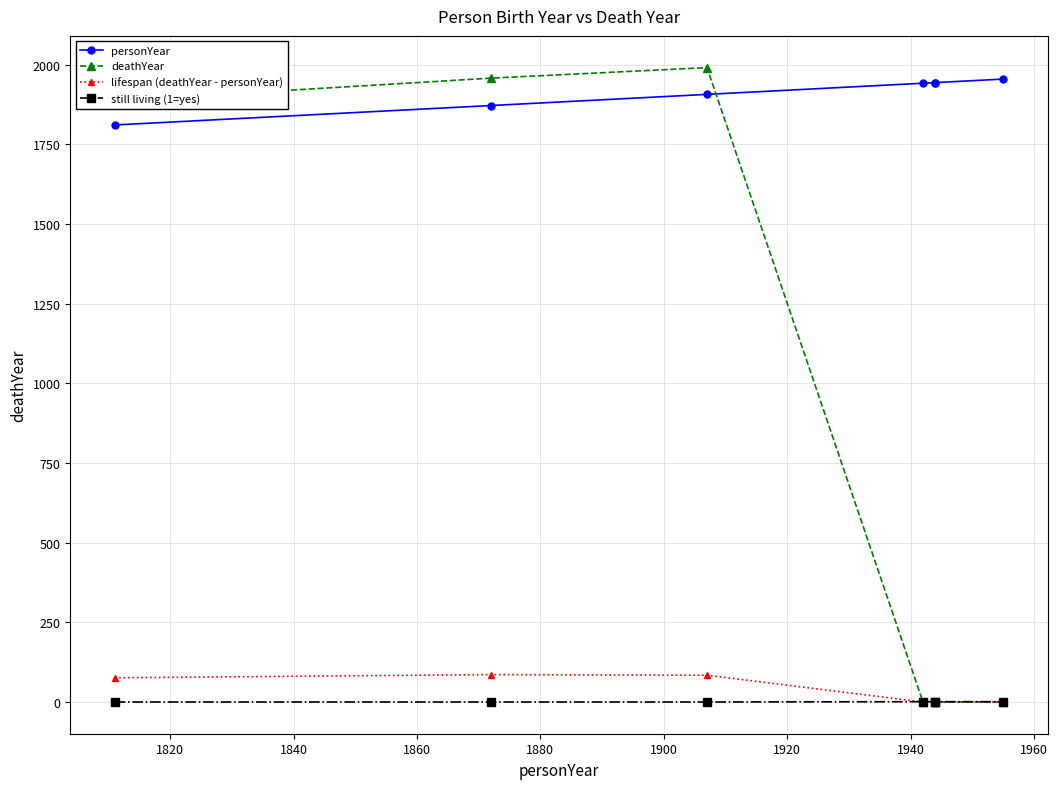

True or false: personYear and still living (1=yes) intersect in this chart.

False